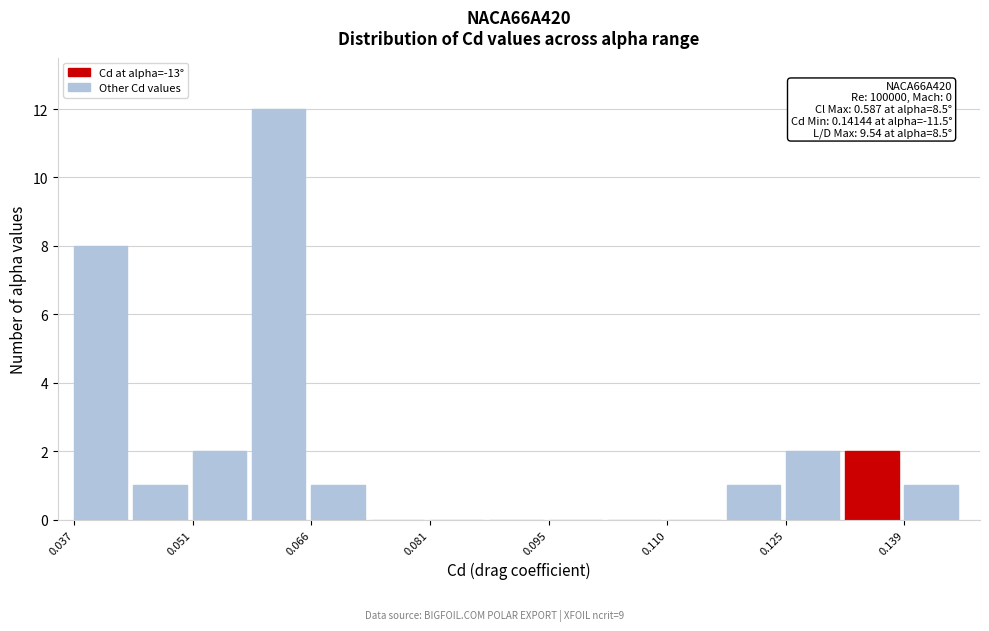

Around what value on the x-axis is the tallest bar? Give the approximate position of its centre, as read against the axis.

0.062